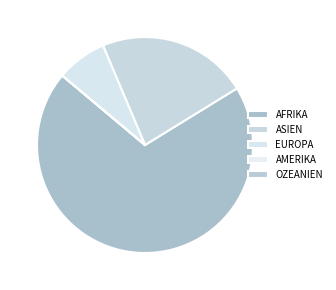

Rank the categories by value from lowest to highest.

Amerika, Ozeanien, Europa, Asien, Afrika